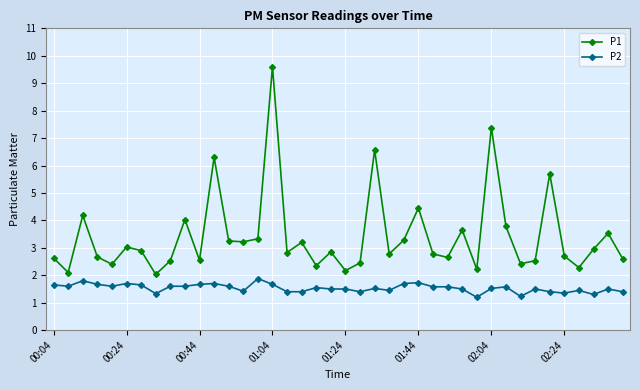

Which series has the largest total across all categories?

P1